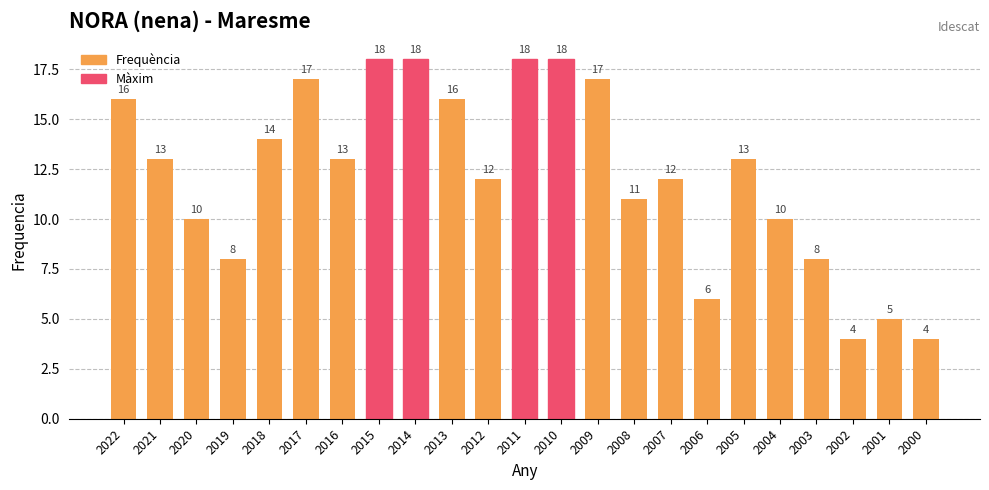

Reading right to left, extract all data points from this chart.

2000=4	2001=5	2002=4	2003=8	2004=10	2005=13	2006=6	2007=12	2008=11	2009=17	2010=18	2011=18	2012=12	2013=16	2014=18	2015=18	2016=13	2017=17	2018=14	2019=8	2020=10	2021=13	2022=16